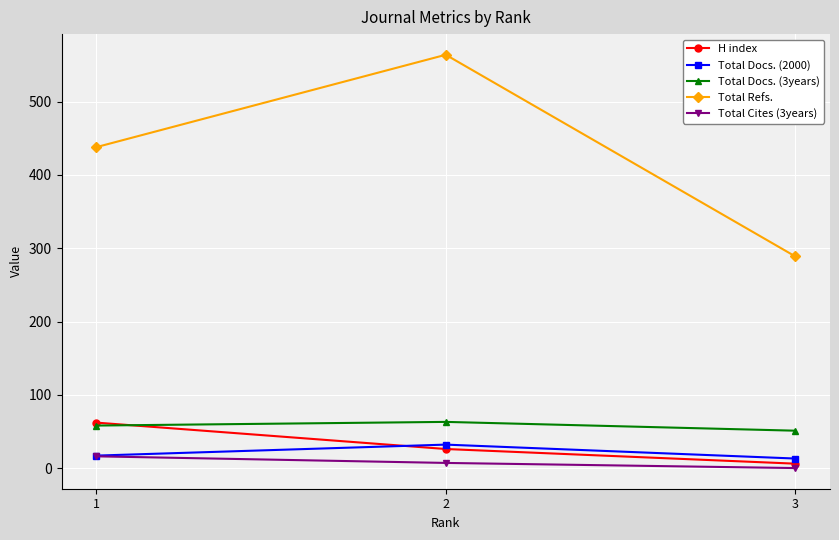

What value does the Total Docs. (2000) series have at 2, to the nearest 5?

30